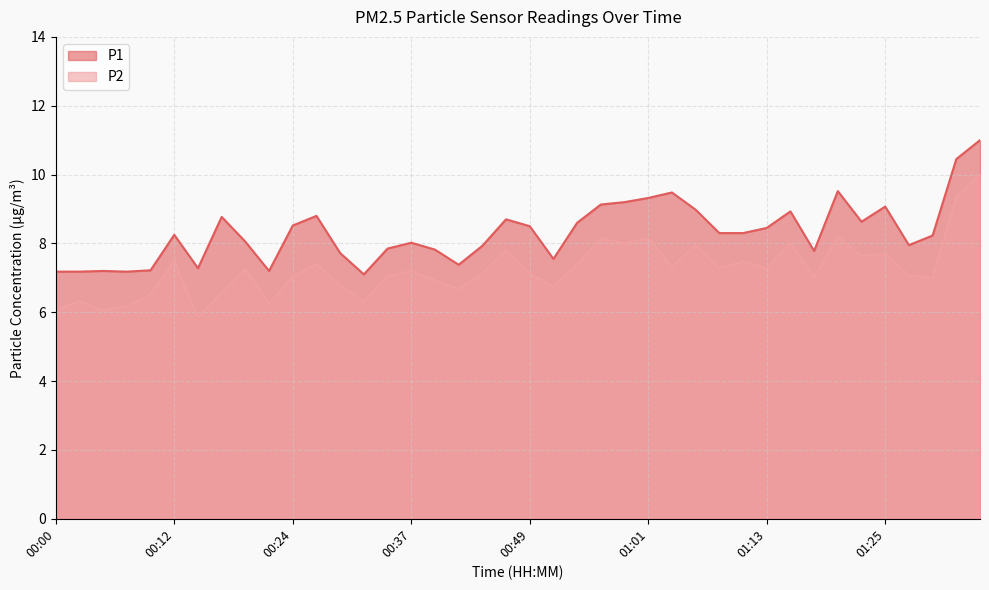

Which series has the largest range (max minus min)?

P2